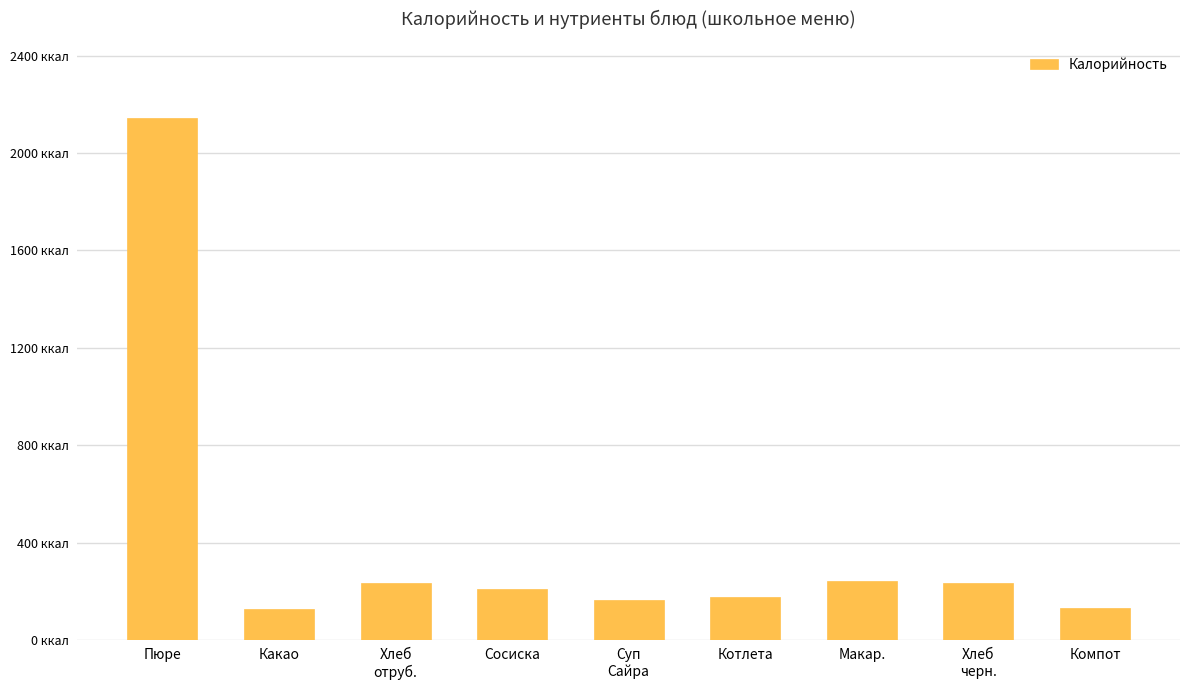

What is the value of the 8th bar from the left?

235